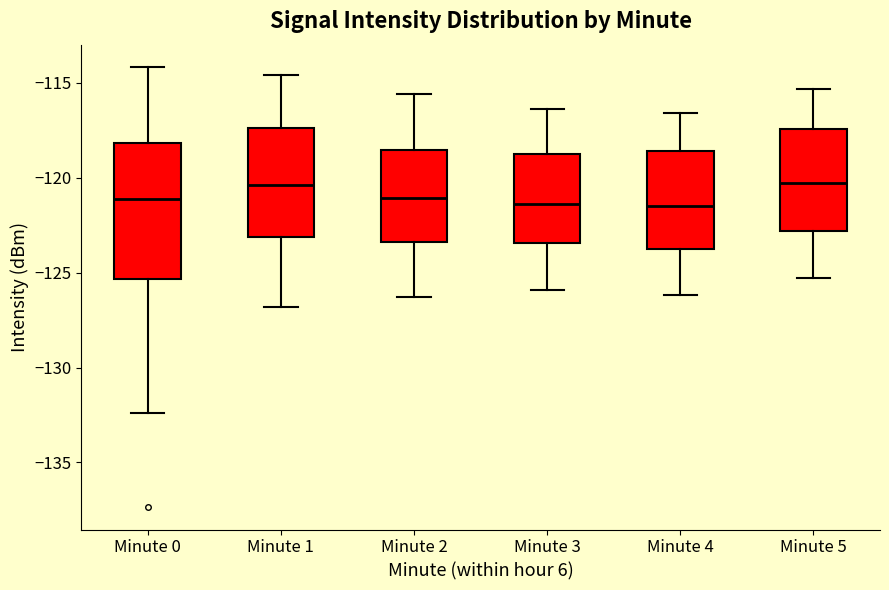

Where does the lower whisker of the box for Minute 4 end on the y-axis? The values are not printed on the chart, so give them approximately, as read against the axis.

-126.0